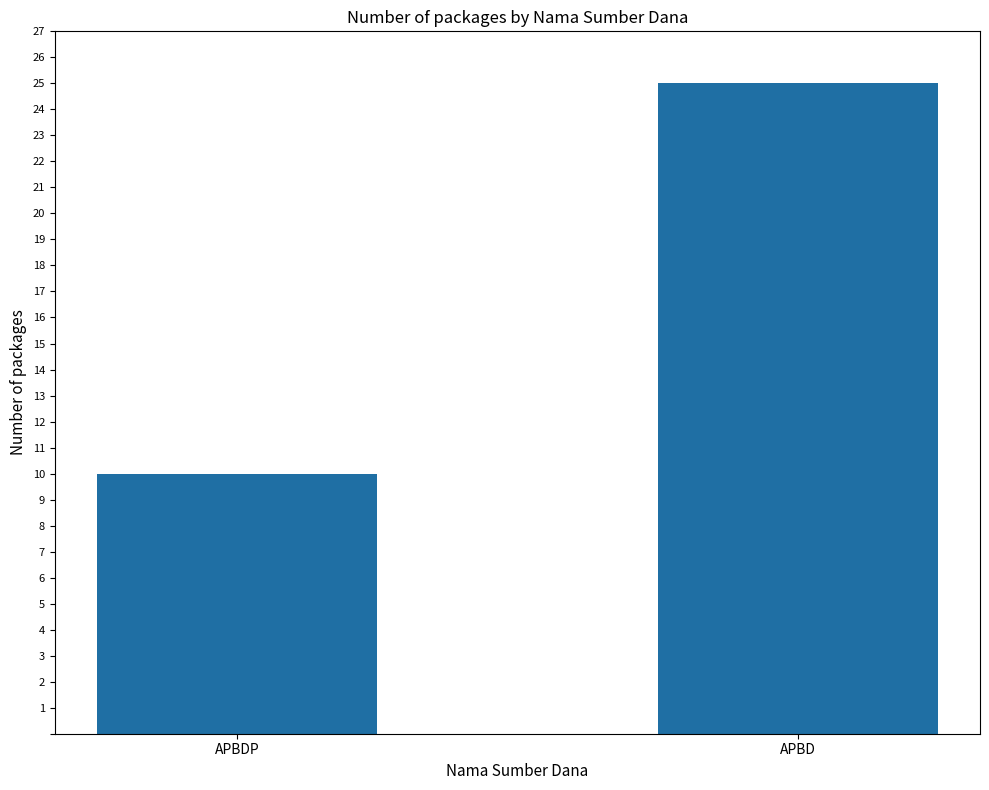

What is the greatest value displayed?

25